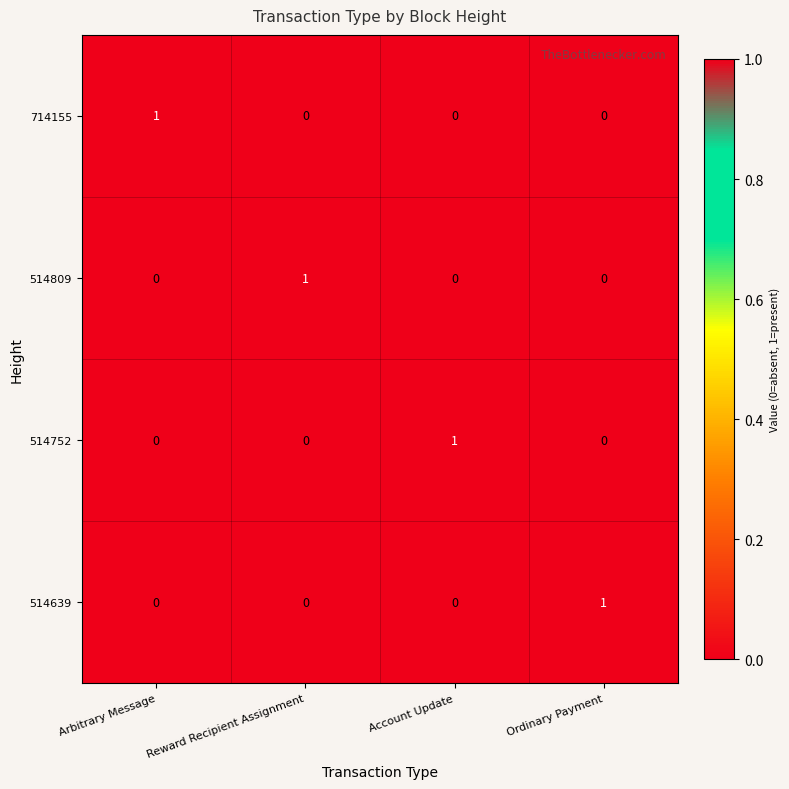

Is the value of 514752 at Ordinary Payment greater than the value of 714155 at Arbitrary Message?

No